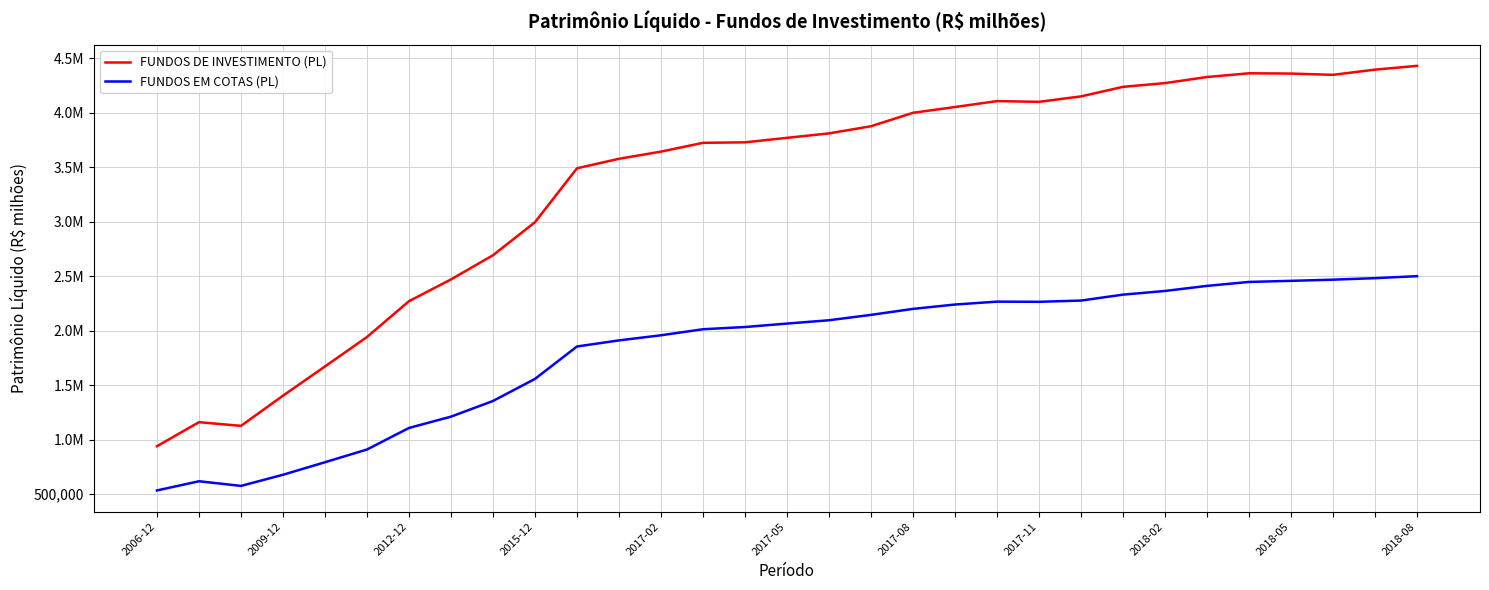

Is this an area chart (filled region under the line)?

No